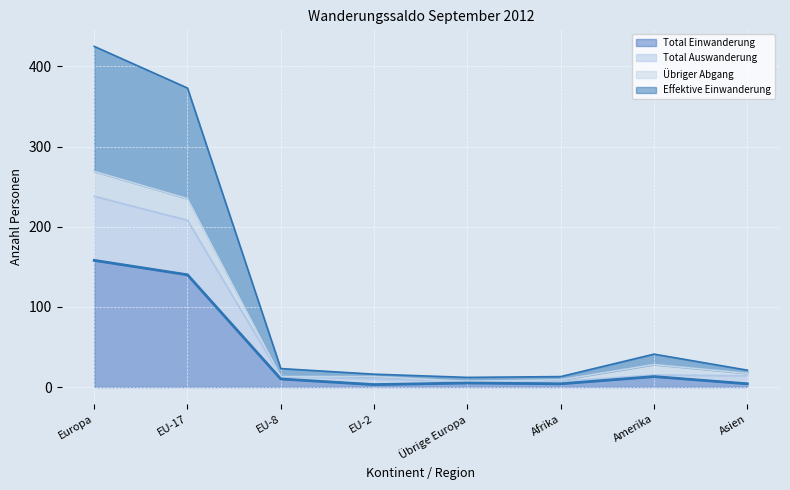

Between Übrige Europa and EU-17, which is larger?

EU-17